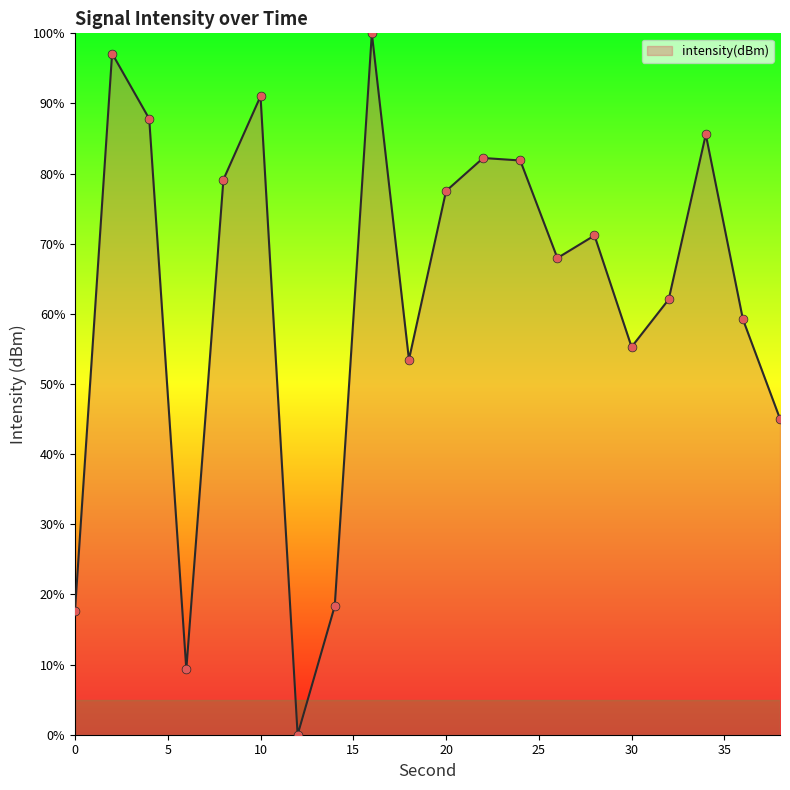

What is the difference between the maximum and minimum values?

100.0